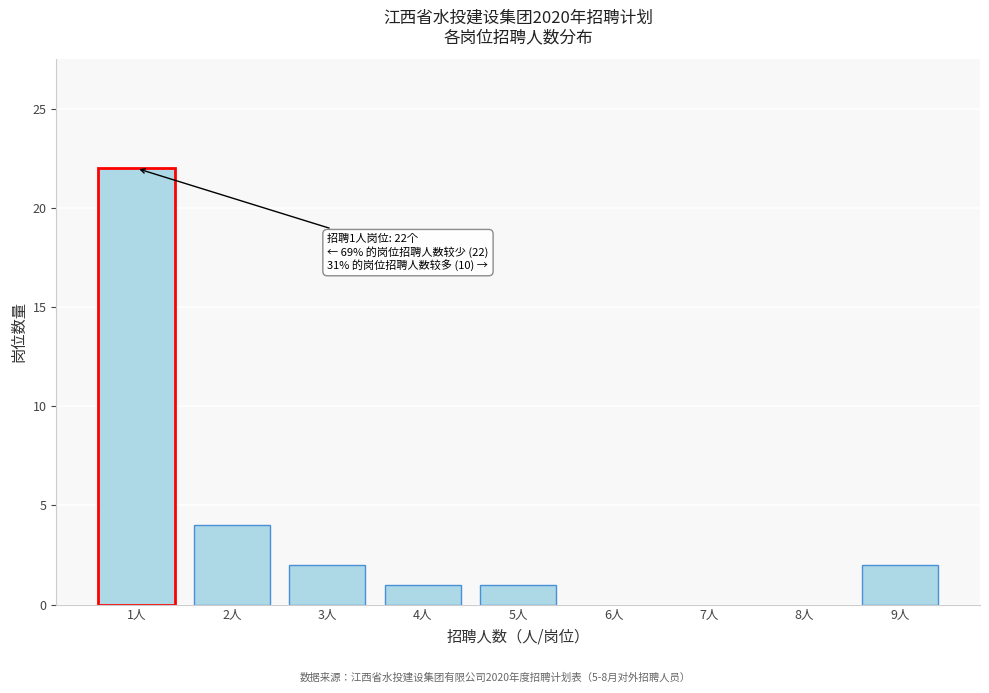

Reading left to right, extract all data points from this chart.

22	4	2	1	1	2